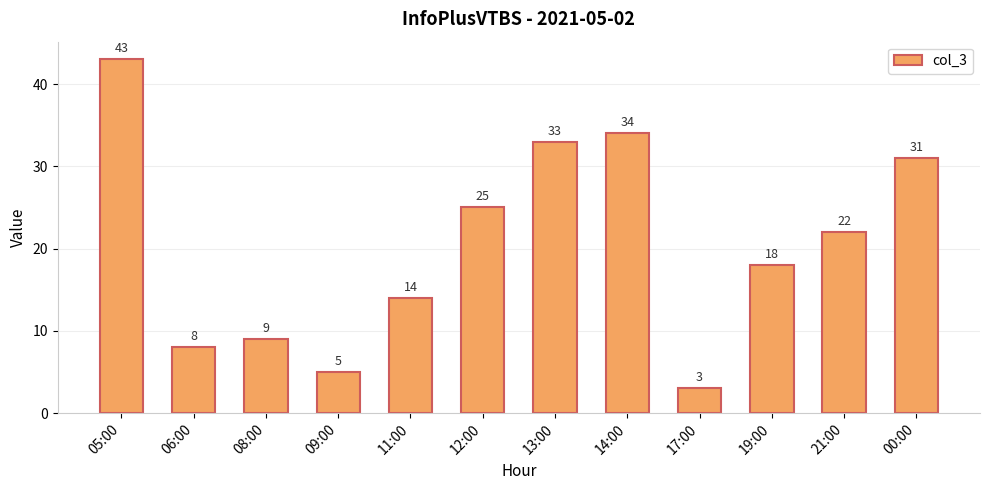

What is the sum of all values?

245